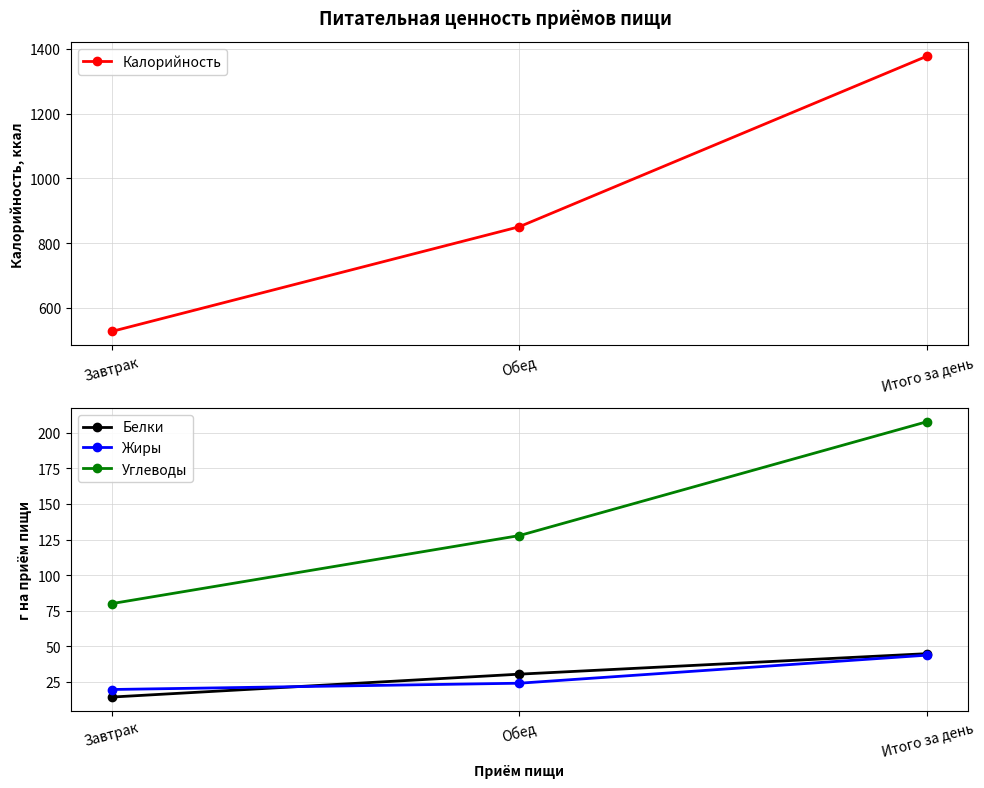

What value does the Белки series have at Завтрак?

14.4